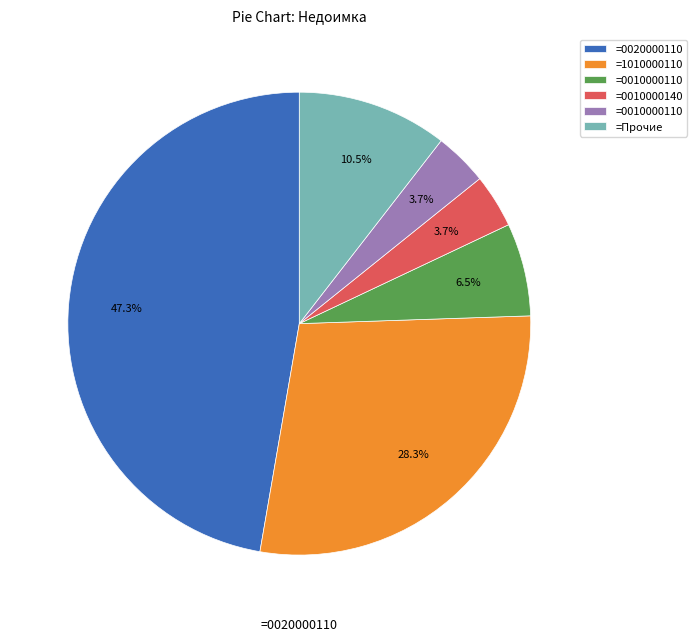

Count the number of slices in the pie.

6